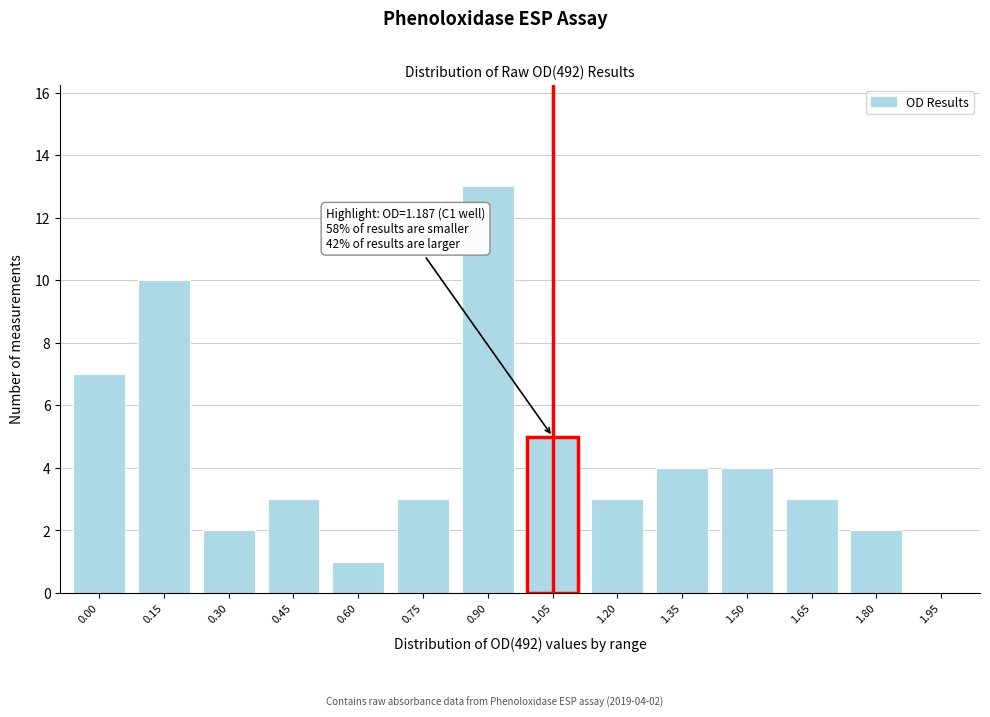

Reading right to left, extract all data points from this chart.

1.95=0	1.80=2	1.65=3	1.50=4	1.35=4	1.20=3	1.05=5	0.90=13	0.75=3	0.60=1	0.45=3	0.30=2	0.15=10	0.00=7